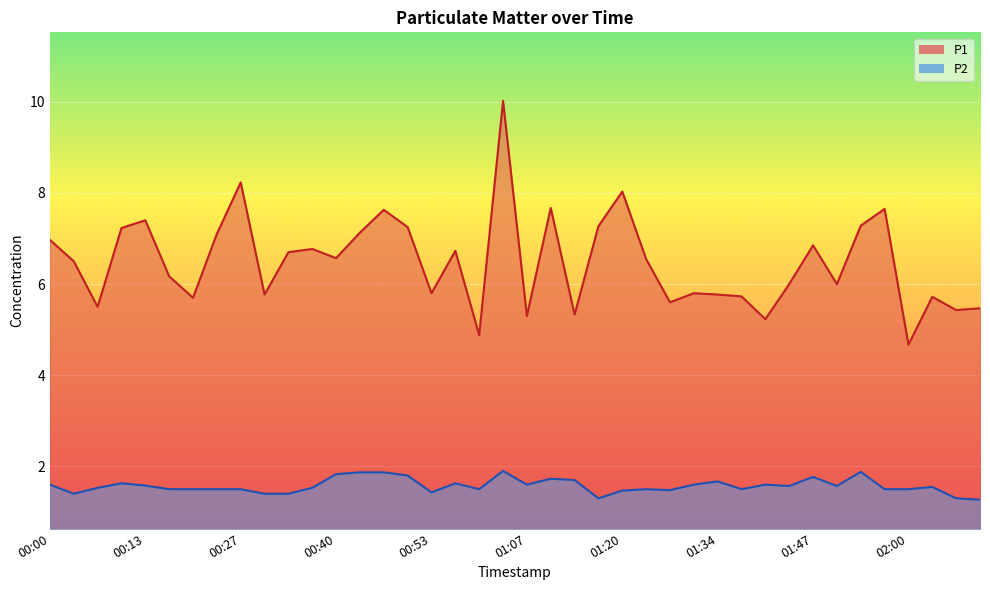

What position from the left is 01:20?

25